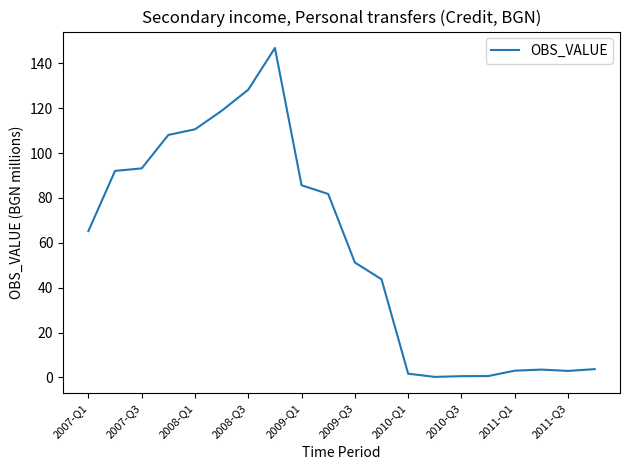

What is the difference between the maximum and minimum values?

146.6